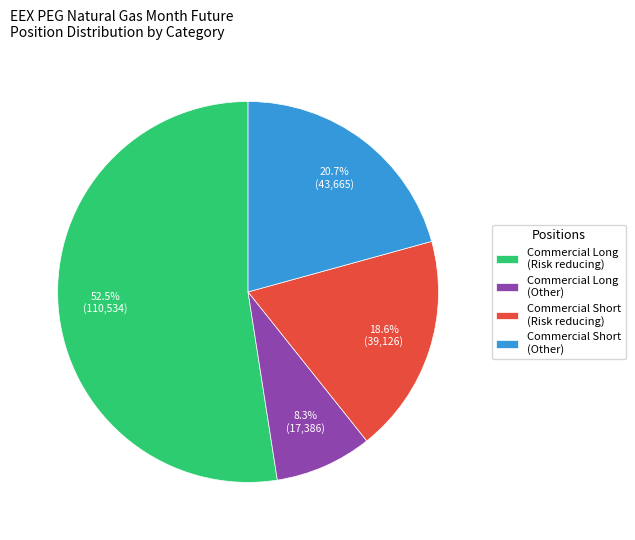

What is the majority slice?

Commercial Long (Risk reducing)